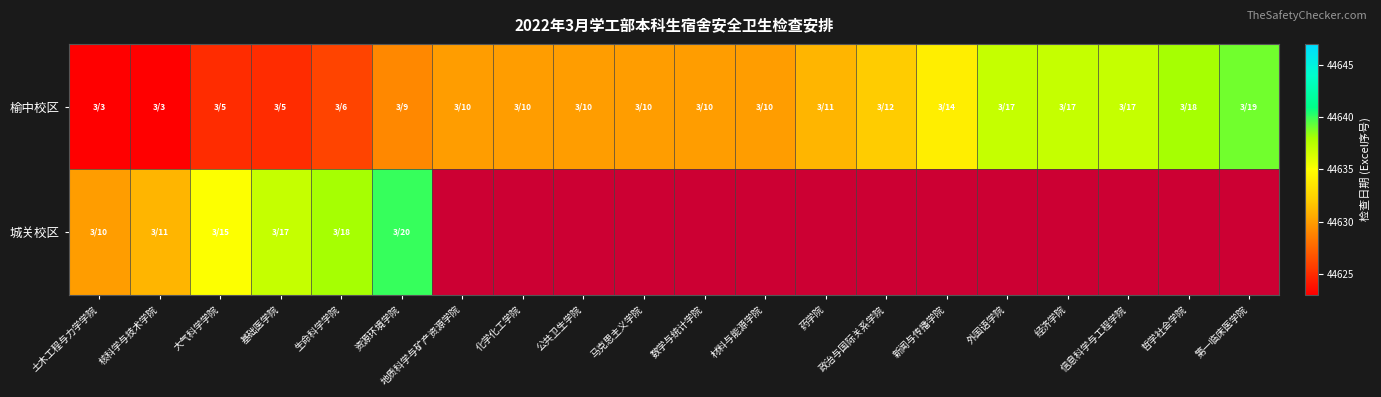

What is the difference between the maximum and minimum values in the 城关校区 series?

10.0